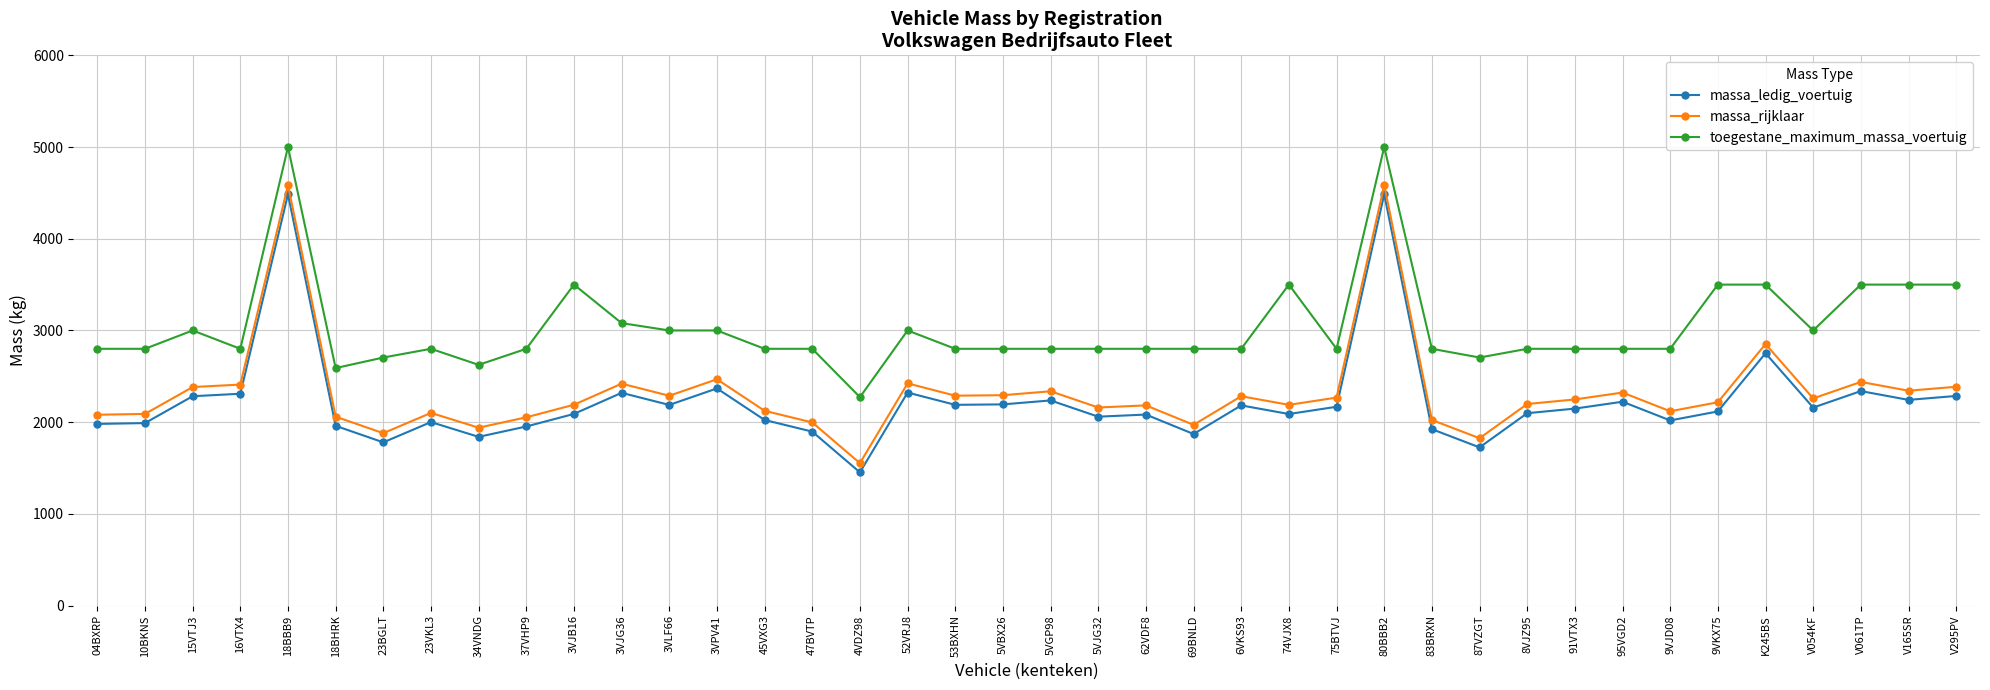

What is the sum of the massa_rijklaar values at 87VZGT and 47BVTP?

3822